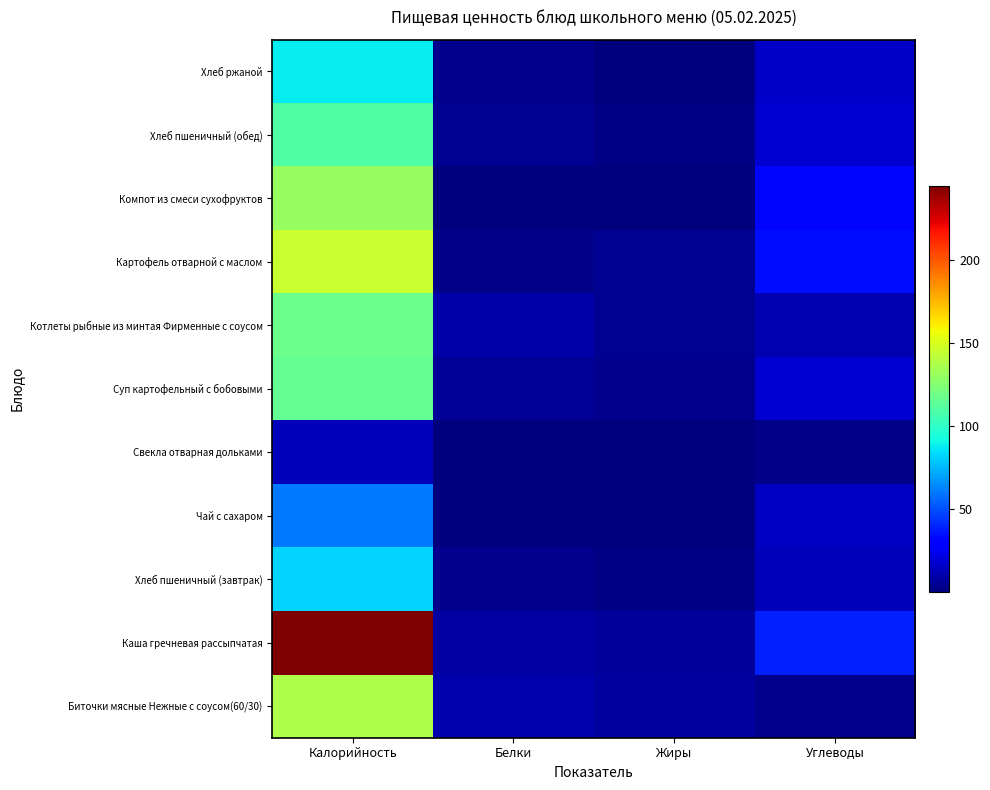

Reading left to right, list all the values displayed in this chart.

Биточки мясные Нежные с соусом(60/30): Калорийность=137.2	Белки=10.2	Жиры=7.0	Углеводы=3.4
Каша гречневая рассыпчатая: Калорийность=245.0	Белки=8.2	Жиры=6.3	Углеводы=38.7
Хлеб пшеничный (завтрак): Калорийность=82.2	Белки=3.2	Жиры=1.4	Углеводы=13.1
Чай с сахаром: Калорийность=60.0	Белки=0.2	Жиры=0.1	Углеводы=15.0
Свекла отварная дольками: Калорийность=12.6	Белки=0.5	Жиры=0.1	Углеводы=2.6
Суп картофельный с бобовыми: Калорийность=115.8	Белки=5.1	Жиры=3.6	Углеводы=17.4
Котлеты рыбные из минтая Фирменные с соусом: Калорийность=118.0	Белки=9.4	Жиры=4.1	Углеводы=10.8
Картофель отварной с маслом: Калорийность=145.0	Белки=2.9	Жиры=4.7	Углеводы=33.6
Компот из смеси сухофруктов: Калорийность=131.0	Белки=0.6	Жиры=0.1	Углеводы=31.7
Хлеб пшеничный (обед): Калорийность=109.6	Белки=4.2	Жиры=1.8	Углеводы=17.5
Хлеб ржаной: Калорийность=88.0	Белки=3.2	Жиры=0.6	Углеводы=16.0